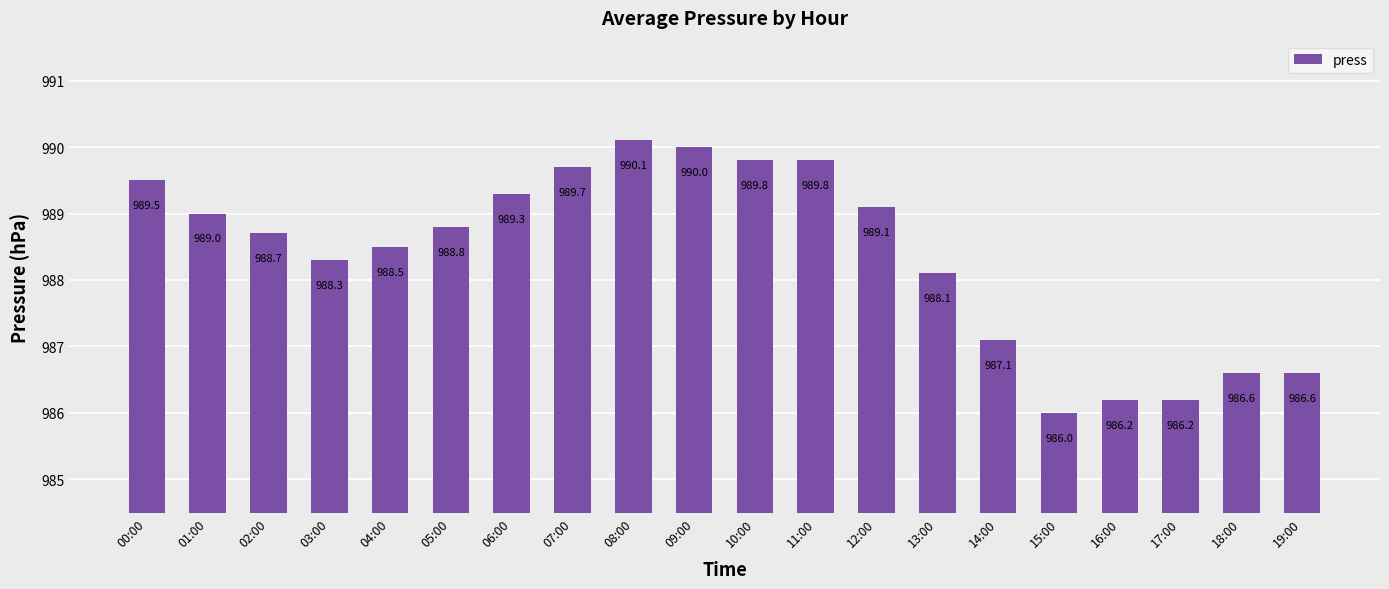

Does the chart contain any negative values?

No